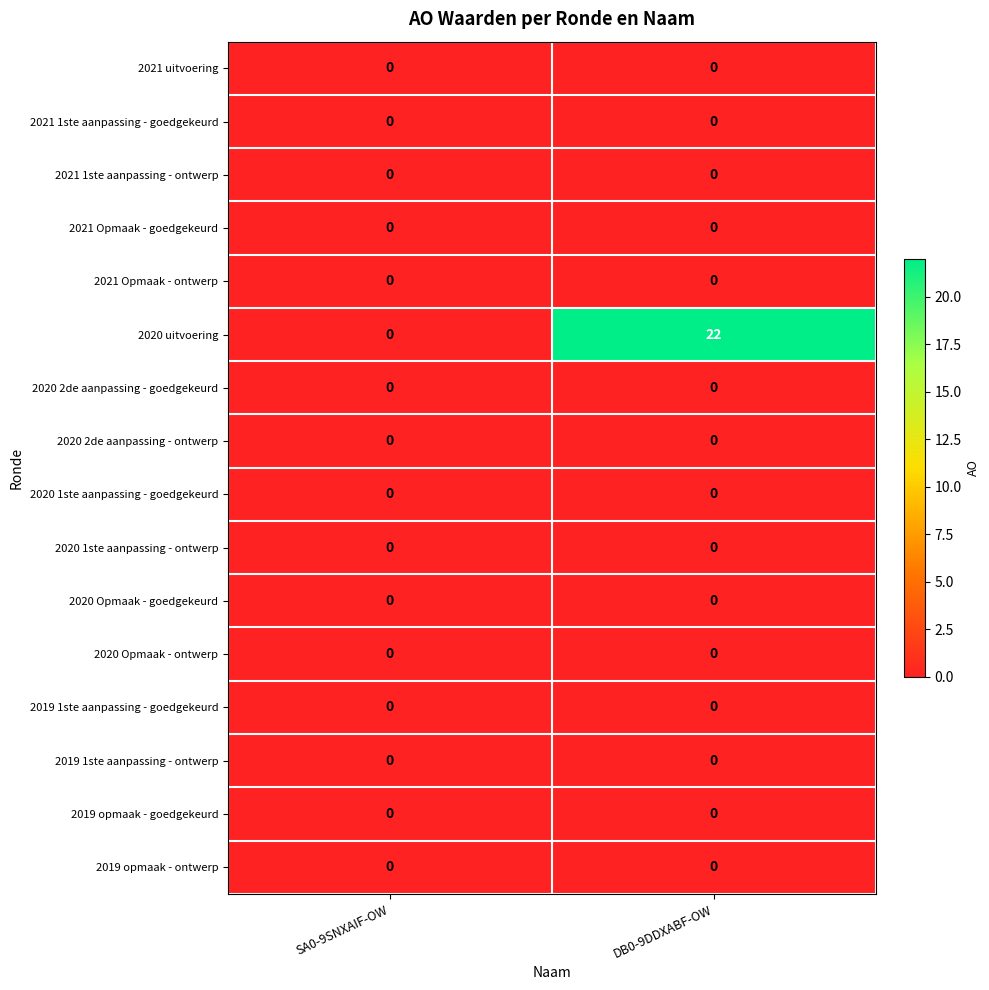

Which label corresponds to the largest value in the chart?

DB0-9DDXABF-OW